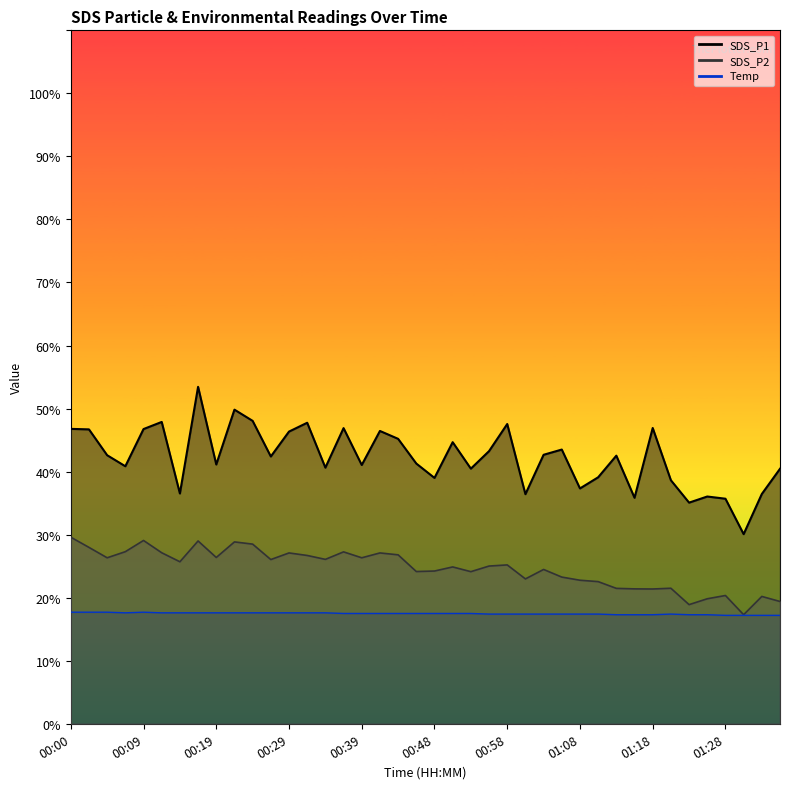

Rank the series by their average value, from lowest to highest.

SDS_P2, SDS_P1